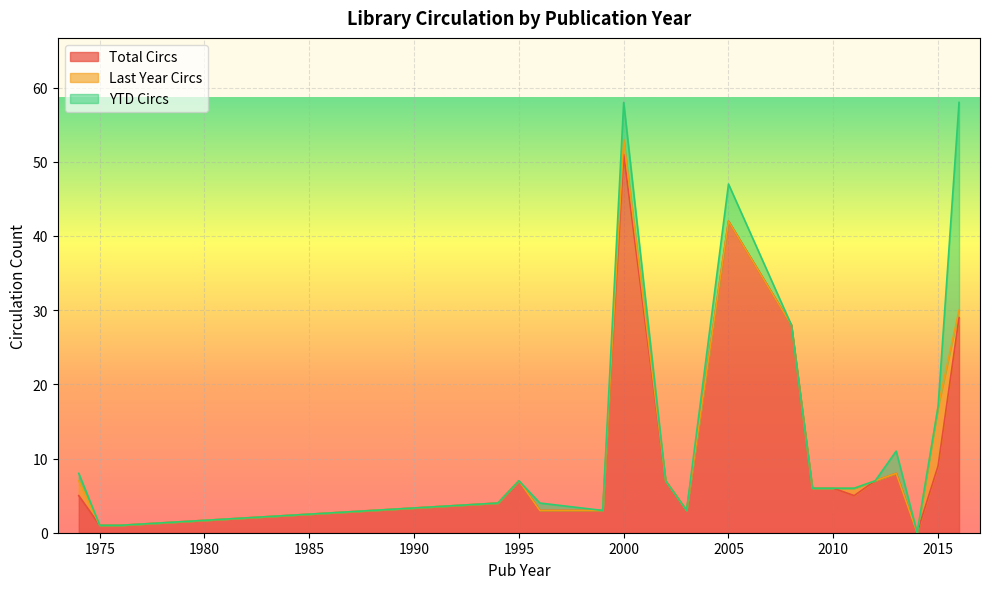

True or false: Total Circs has a value of 6 at 2010.

True